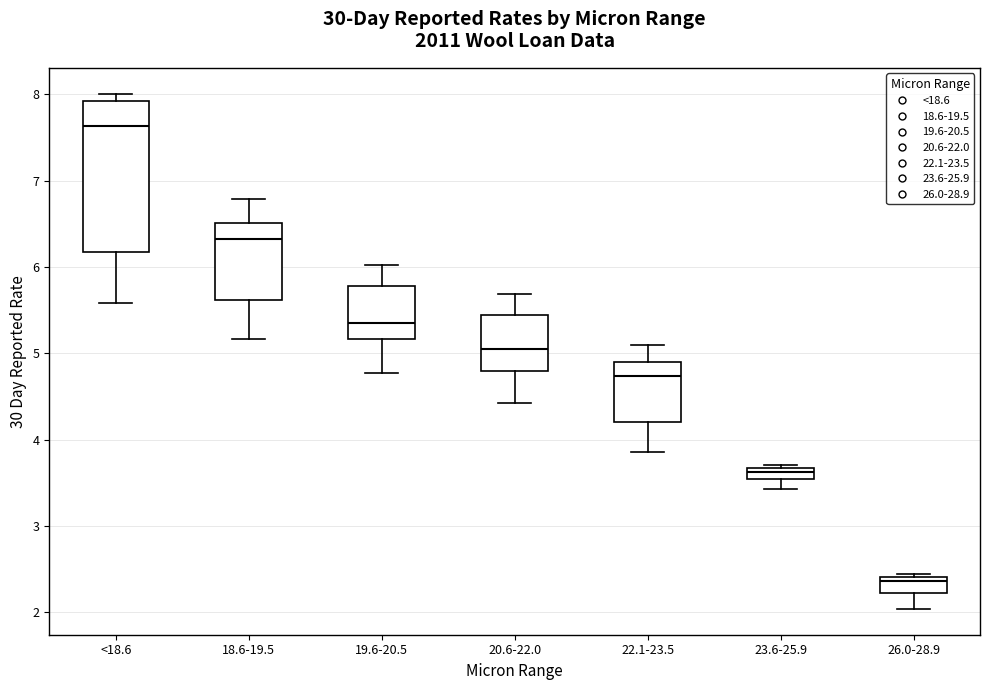

Which box has the lowest median line?

26.0-28.9